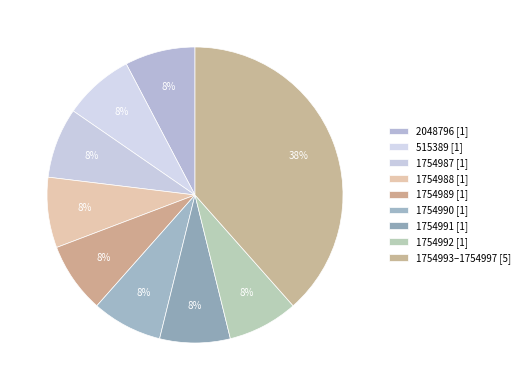

How many segments does this pie chart have?

9